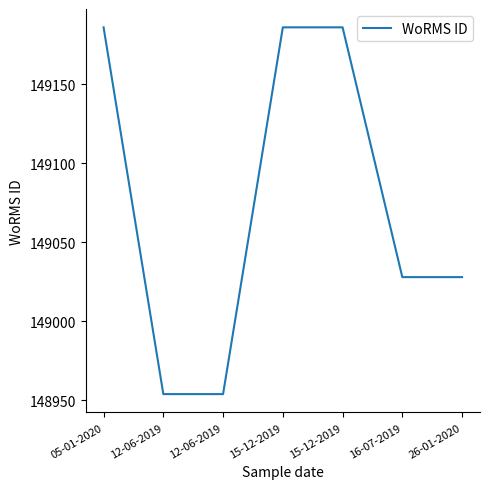

True or false: the data has more than 2 interior local peaks.

False